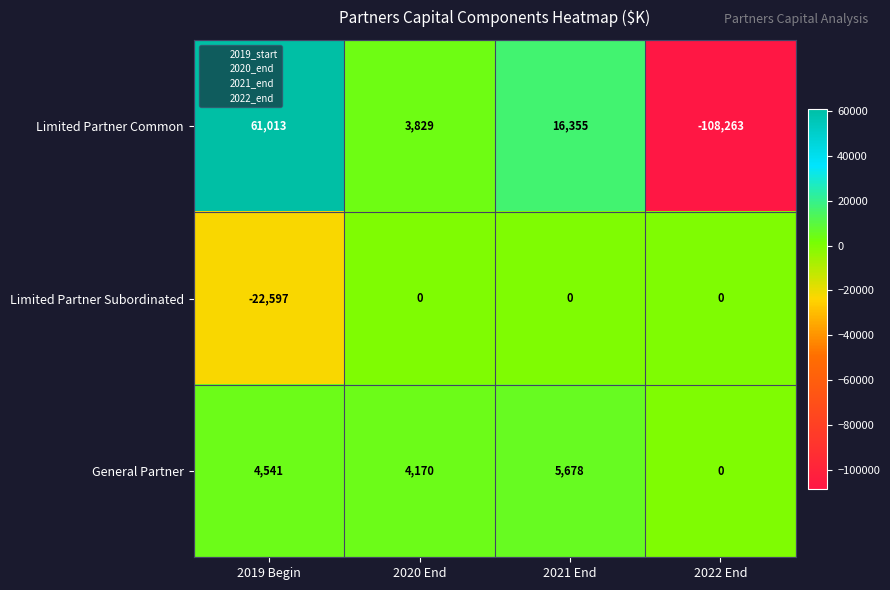

Which label corresponds to the smallest value in the chart?

2022 End